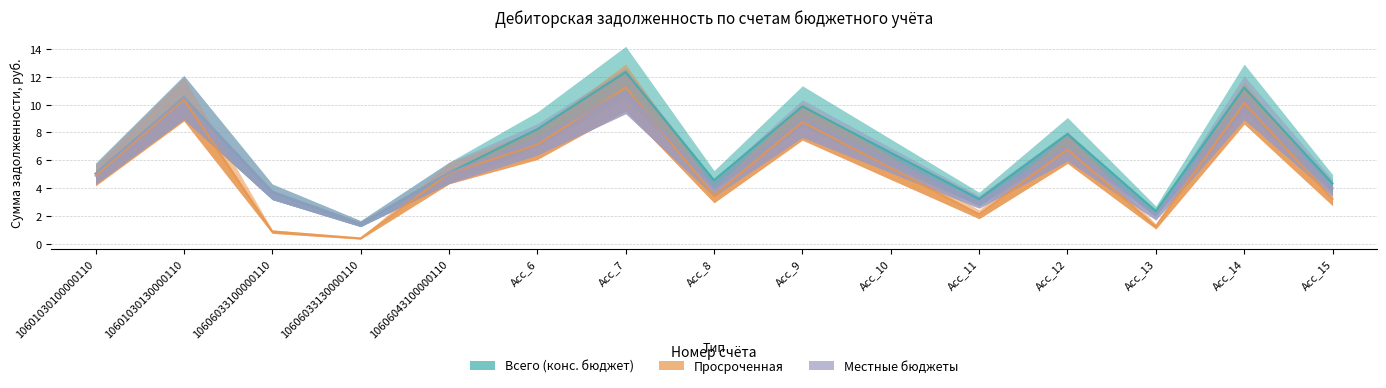

How many data points in Всего (конс. бюджет) are less than 5?

6